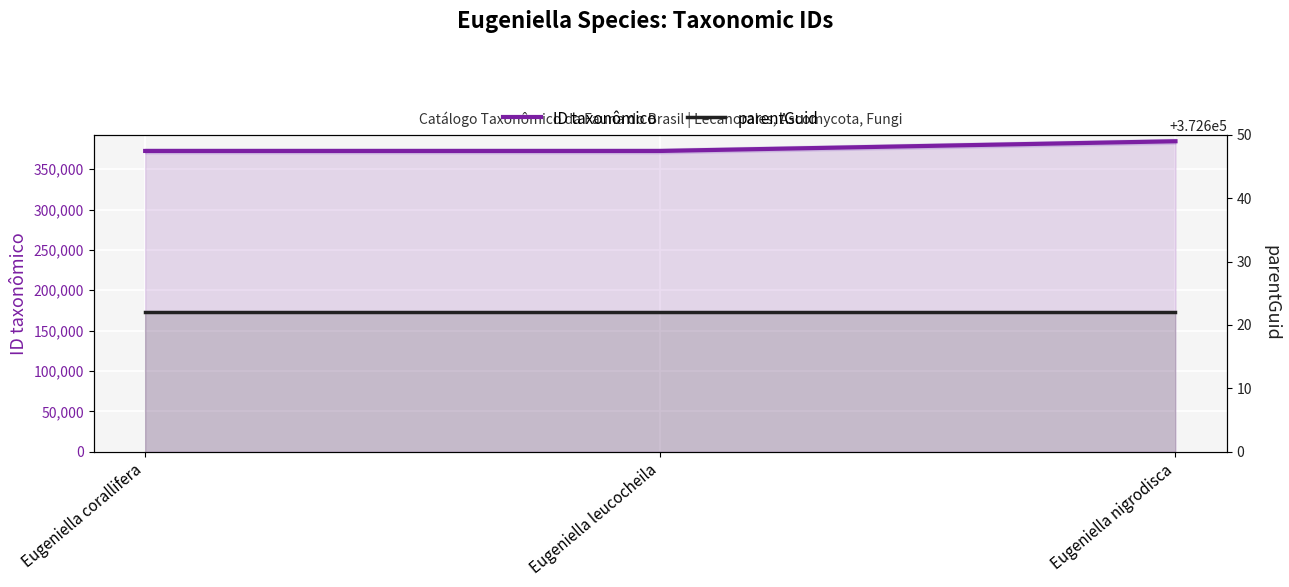

Rank the series at Eugeniella nigrodisca from lowest to highest value.

parentGuid, ID taxonômico